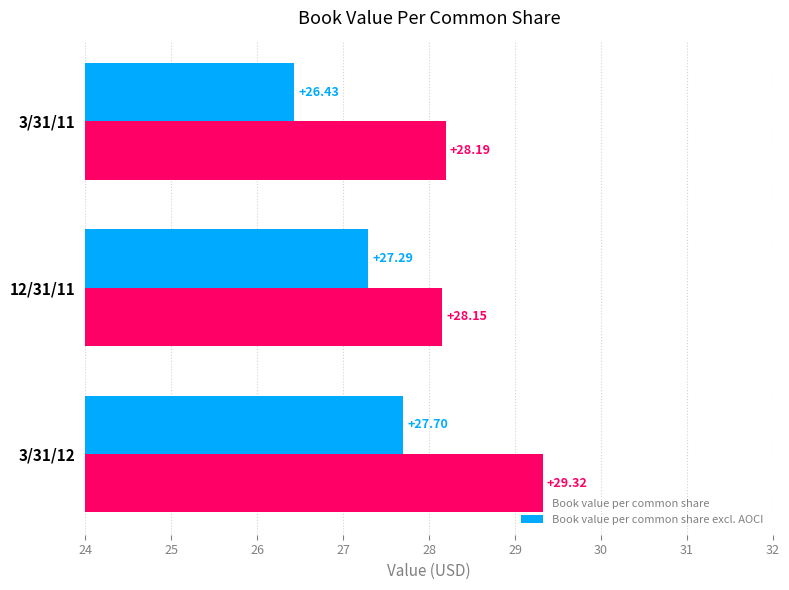

What is the sum of all Book value per common share values?

85.7